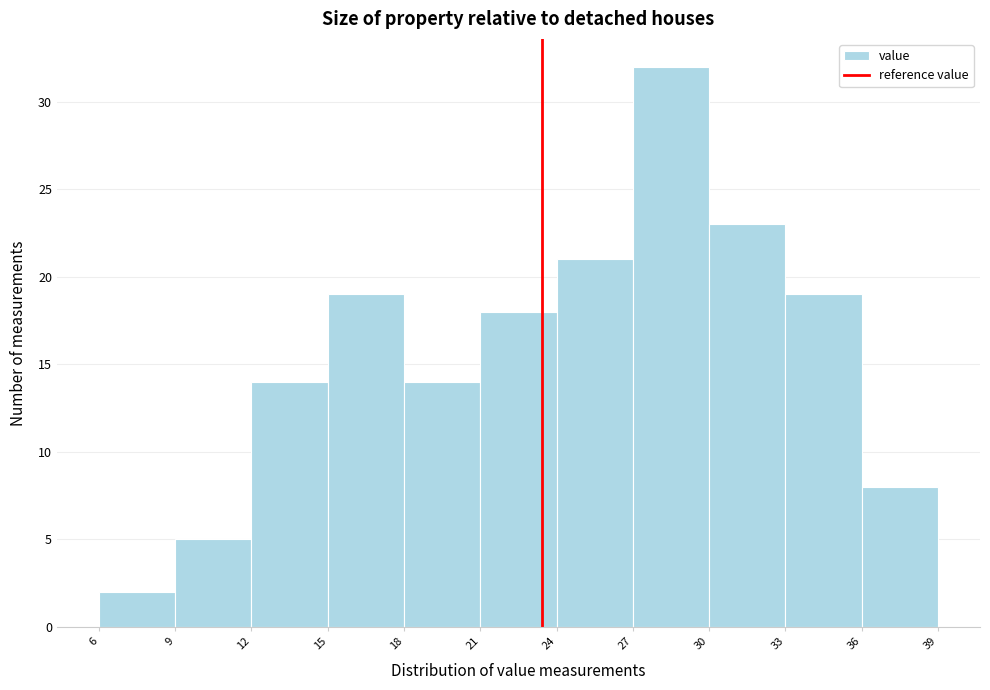

Reading left to right, list every bar in this chart as the range it spans on the x-axis followed by its height. The values are not printed on the chart, so give them approximately, as read against the axis.

6 to 9: 2
9 to 12: 5
12 to 15: 14
15 to 18: 19
18 to 21: 14
21 to 24: 18
24 to 27: 21
27 to 30: 32
30 to 33: 23
33 to 36: 19
36 to 39: 8